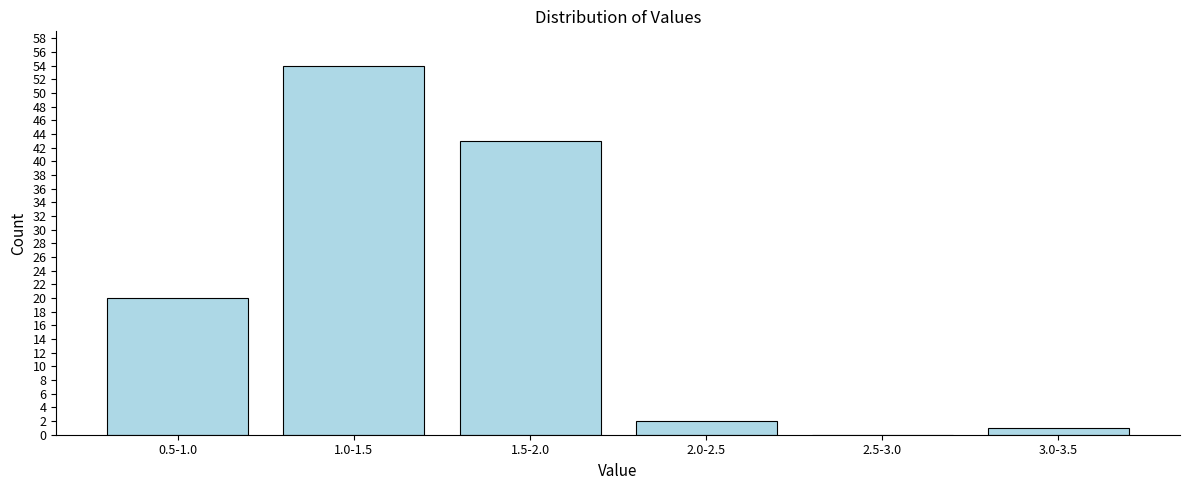

Reading left to right, transcribe all the data shown in this chart.

0.5-1.0=20	1.0-1.5=54	1.5-2.0=43	2.0-2.5=2	2.5-3.0=0	3.0-3.5=1